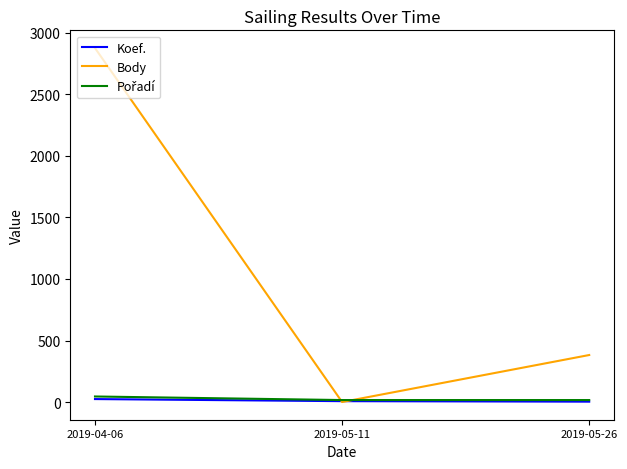

What position from the right is 2019-04-06?

3